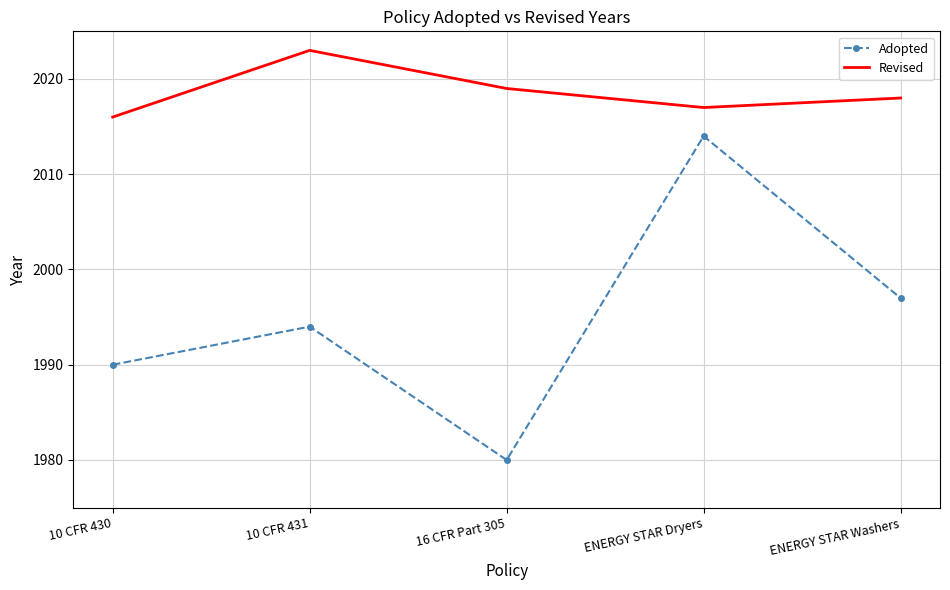

True or false: Revised and Adopted intersect in this chart.

False